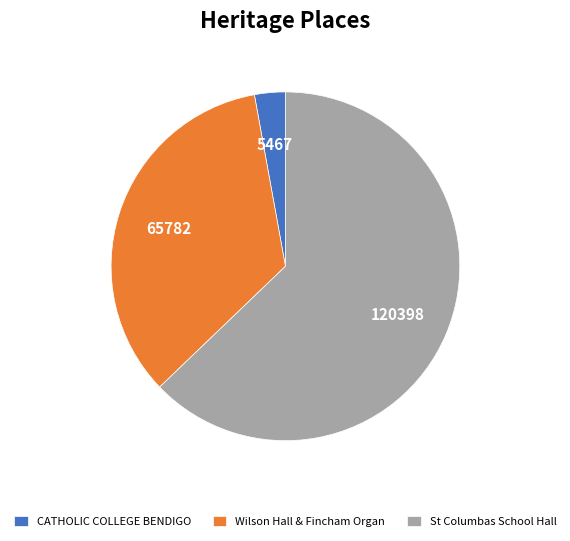

Does any single category account for the majority?

Yes